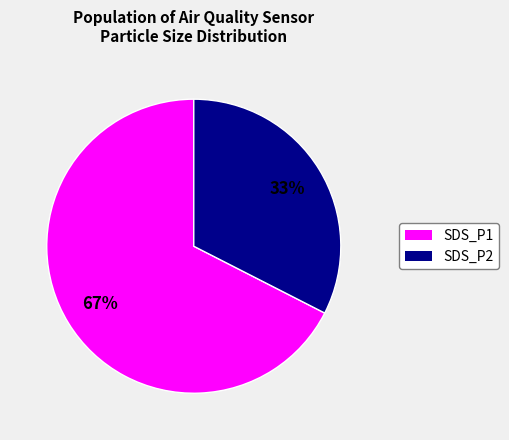

What is the ratio of the value at SDS_P2 to the value at SDS_P1?

0.5